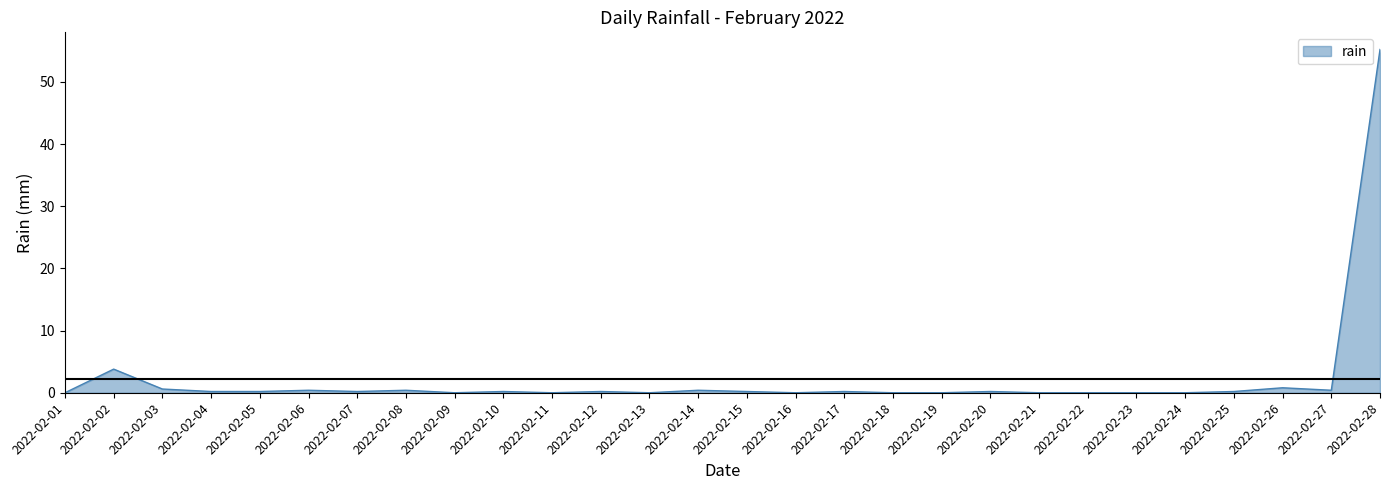

Where is the data nearest to the value 27?

2022-02-02